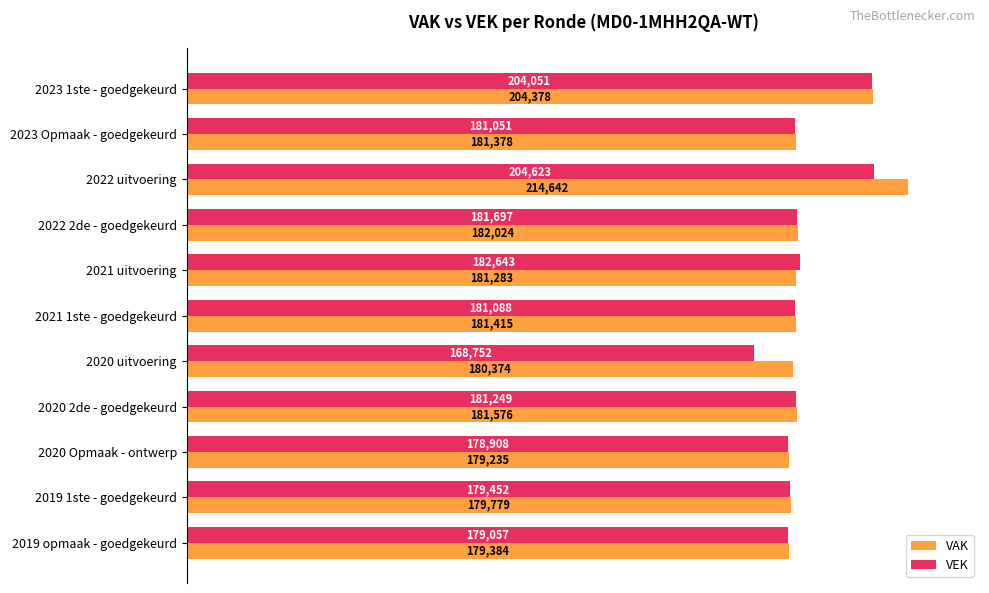

The VAK series shows 181283 at 2021 uitvoering. True or false?

True